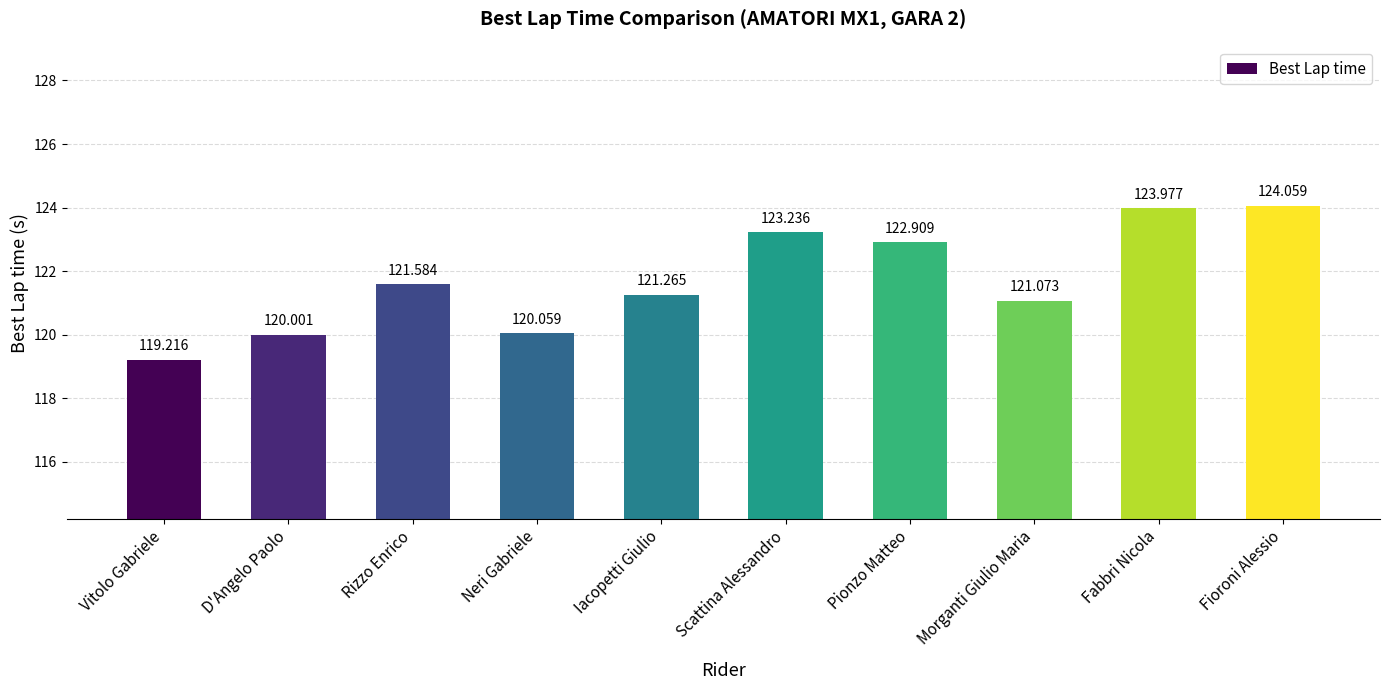

Reading left to right, list all the values displayed in this chart.

119.2	120.0	121.6	120.1	121.3	123.2	122.9	121.1	124.0	124.1